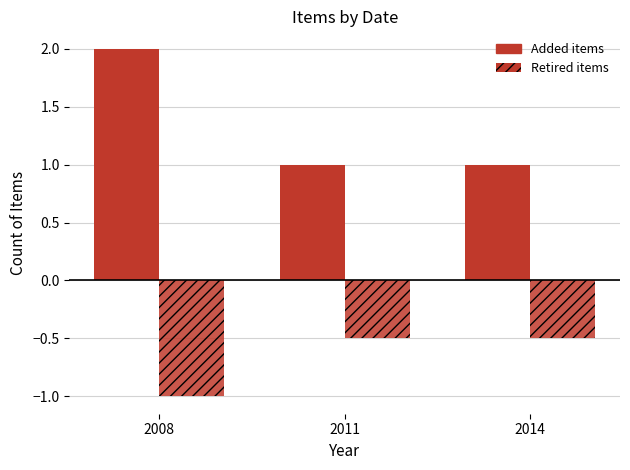

The Retired items series shows -0.2 at 2011. True or false?

False